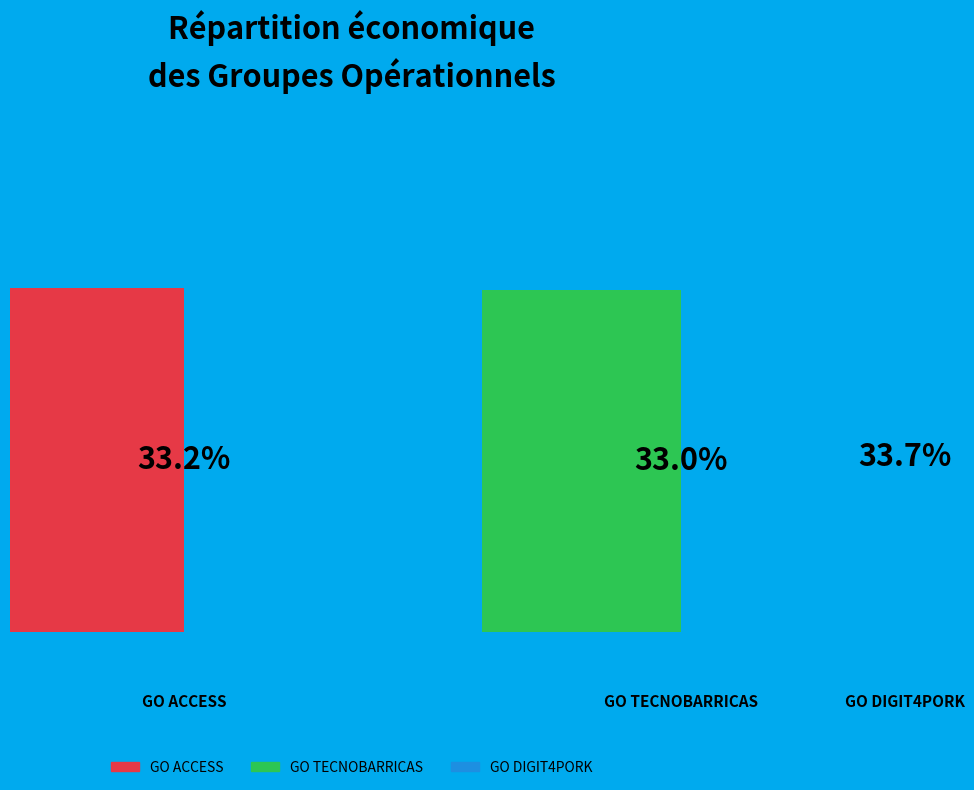

What percentage is the GO ACCESS slice, to the nearest percent?

33%